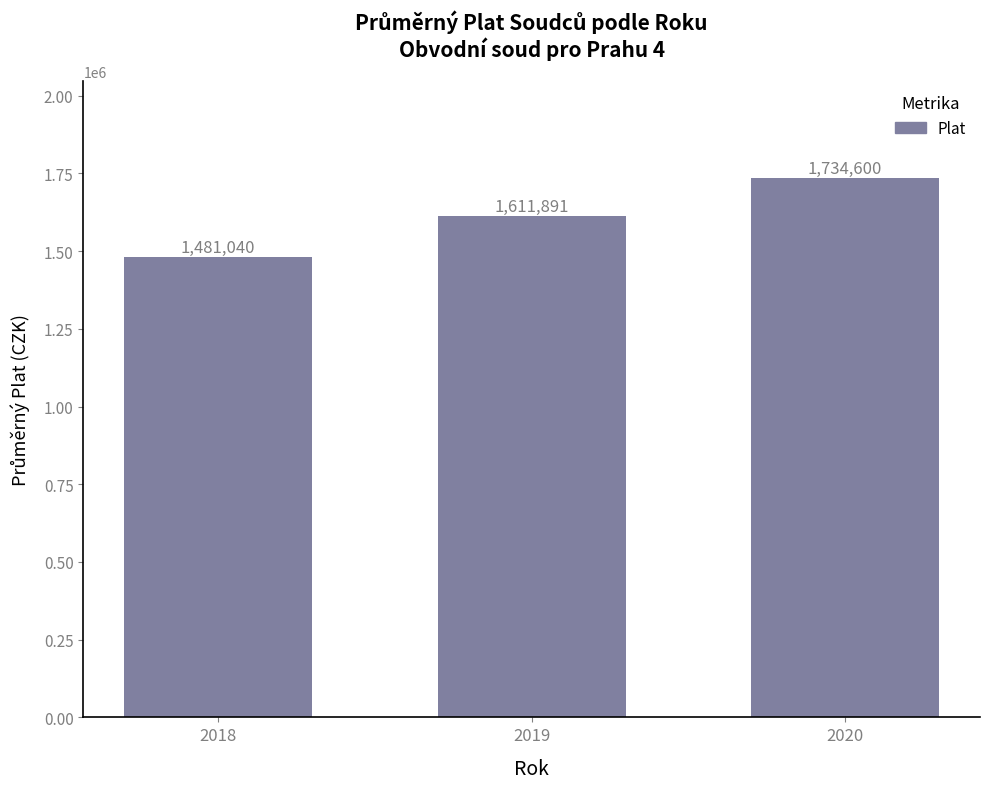

What is the value of the 2nd bar from the left?

1611891